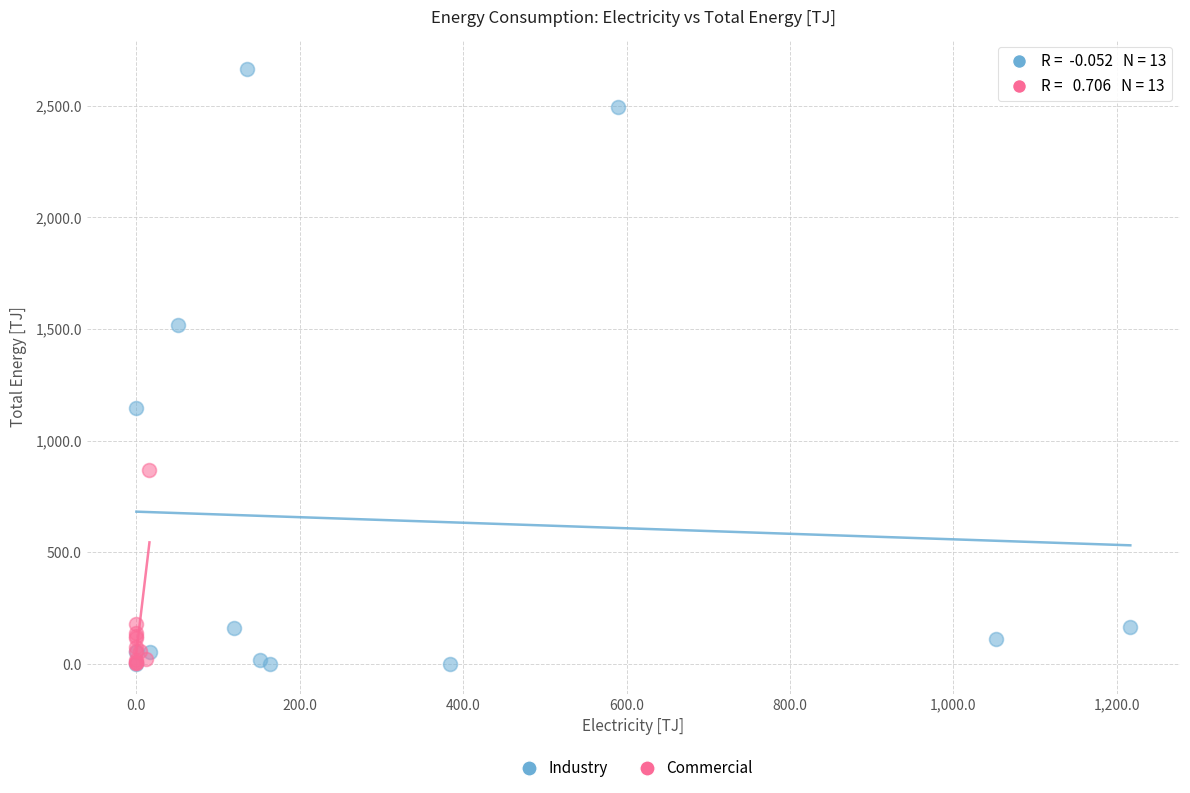

Which series has the largest Y range (max minus min)?

Industry